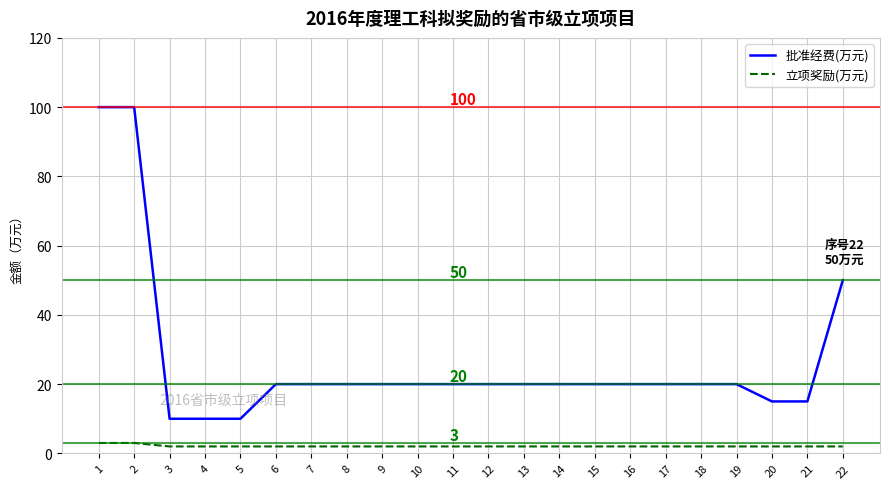

Rank the series by their average value, from highest to lowest.

批准经费(万元), 立项奖励(万元)